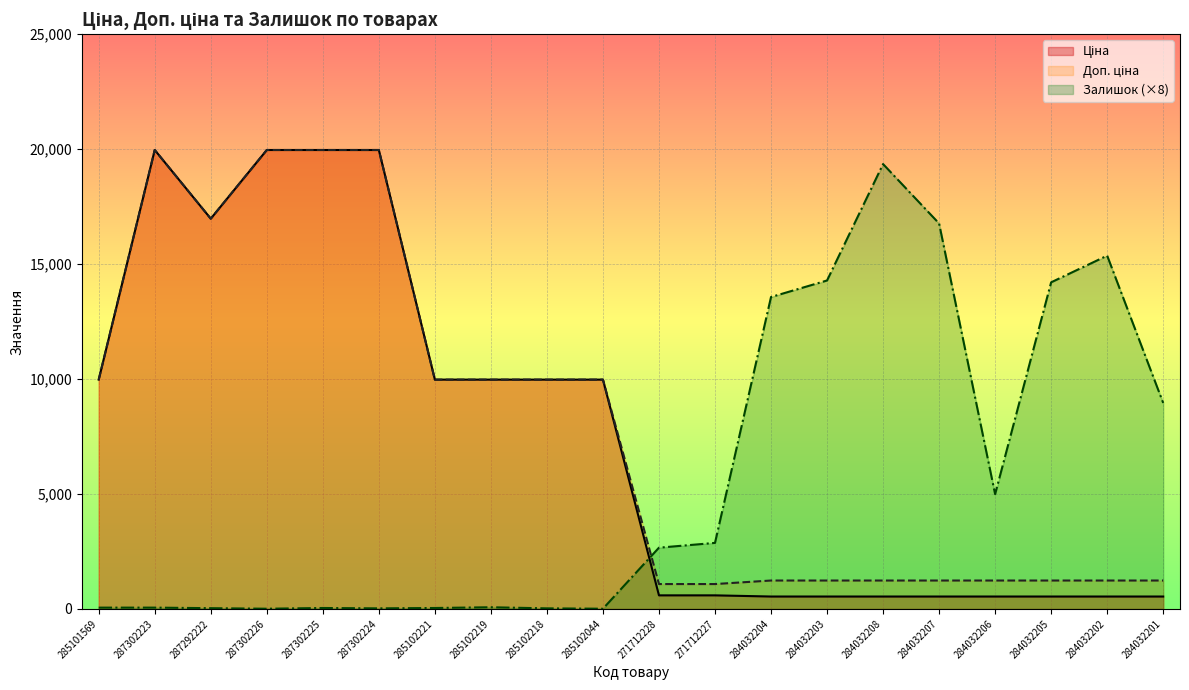

Where is the first local maximum for Залишок?

287302225